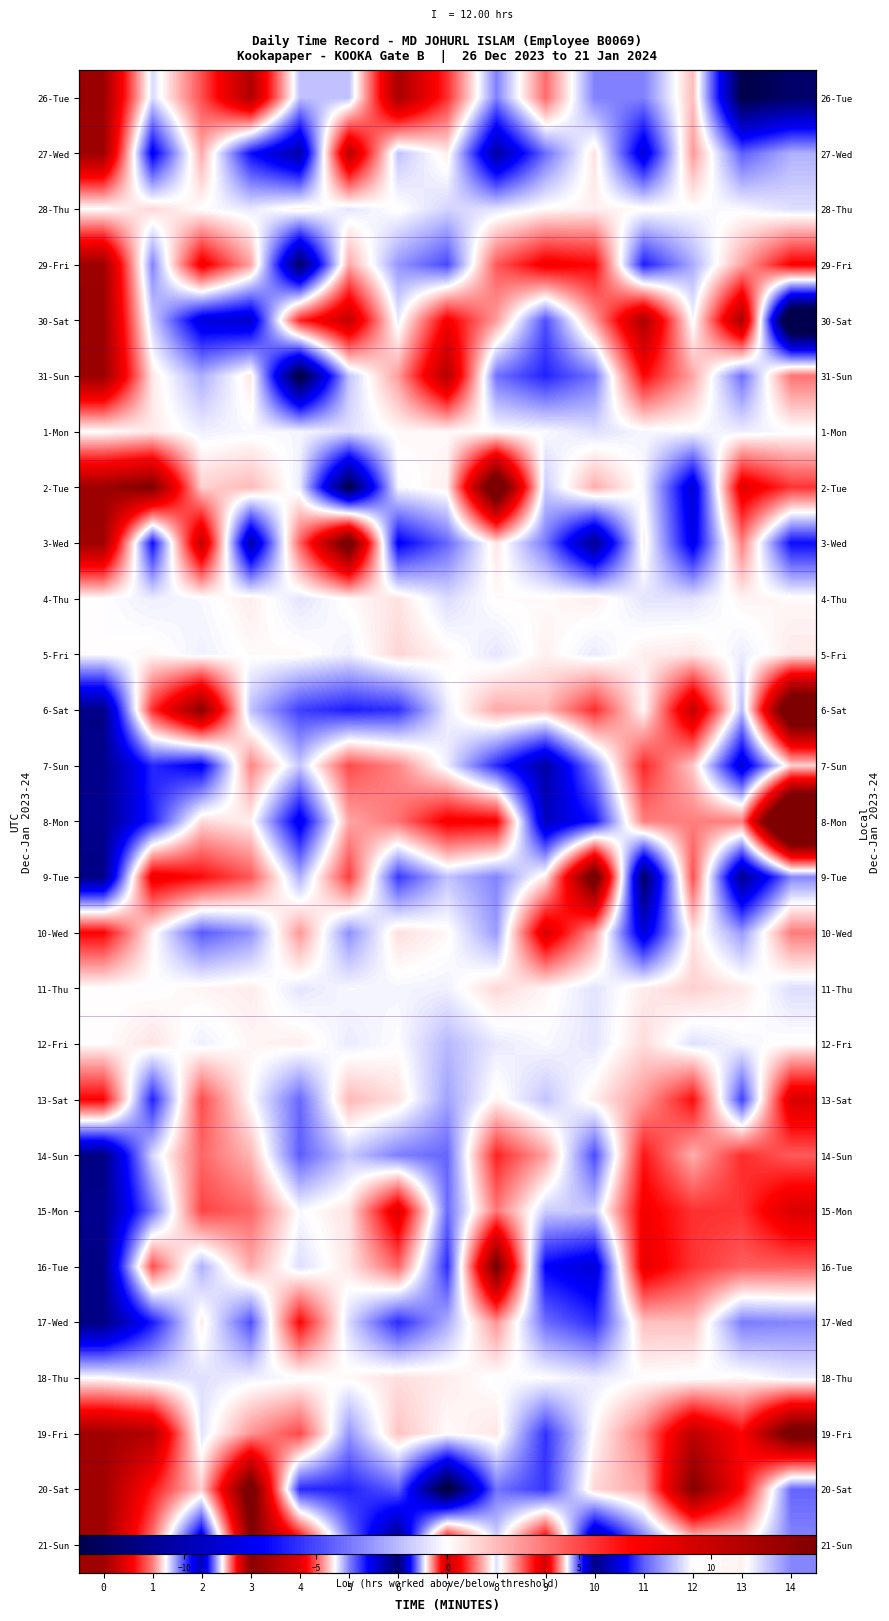

Rank the series by their maximum value, from lowest to highest.

1-Mon, 4-Thu, 18-Thu, 12-Fri, 28-Thu, 5-Fri, 11-Thu, 7-Sun, 14-Sun, 17-Wed, 15-Mon, 13-Sat, 10-Wed, 27-Wed, 29-Fri, 26-Tue, 30-Sat, 31-Sun, 21-Sun, 16-Tue, 19-Fri, 20-Sat, 3-Wed, 9-Tue, 2-Tue, 6-Sat, 8-Mon